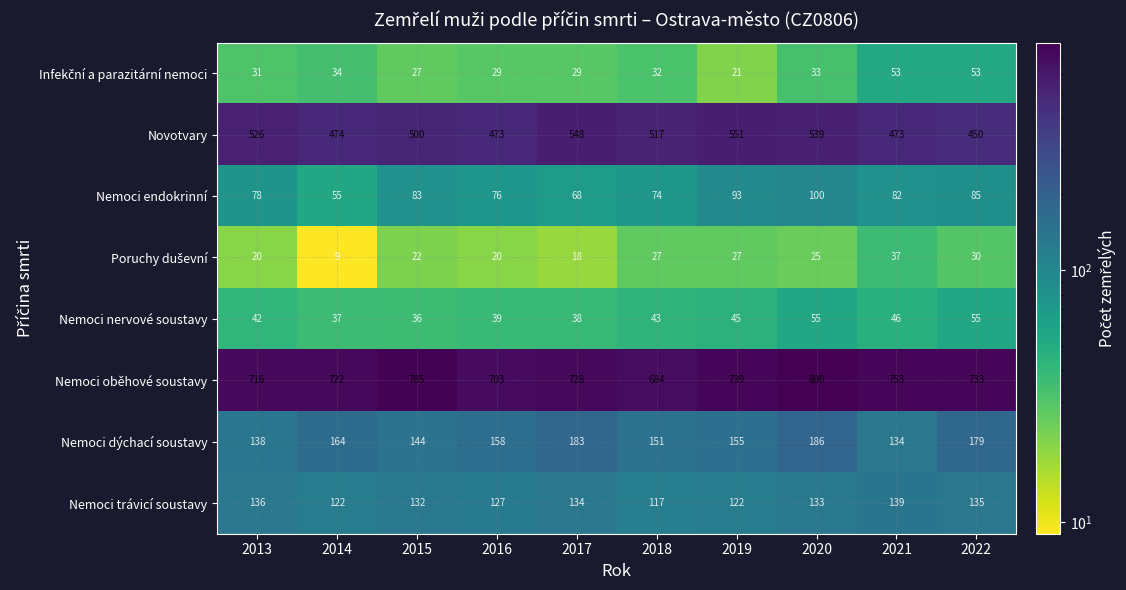

True or false: Nemoci dýchací soustavy has a value of 276 at 2019.

False